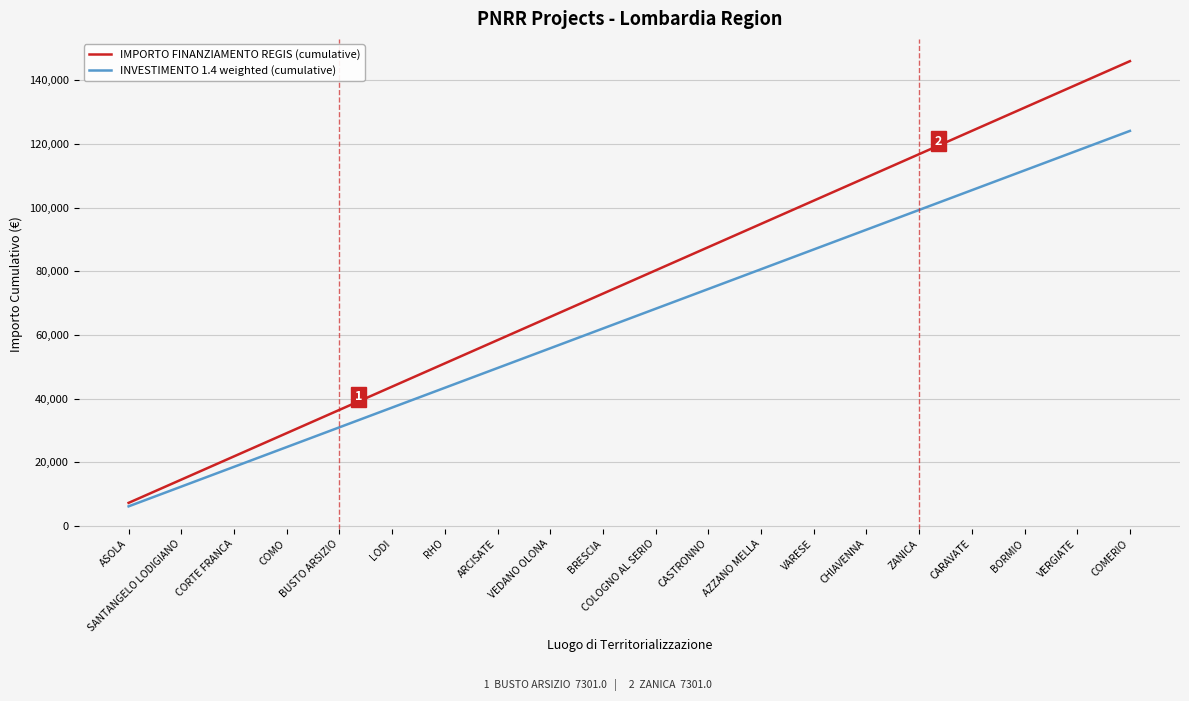

True or false: IMPORTO FINANZIAMENTO REGIS (cumulative) has a value of 188748.0 at CHIAVENNA.

False